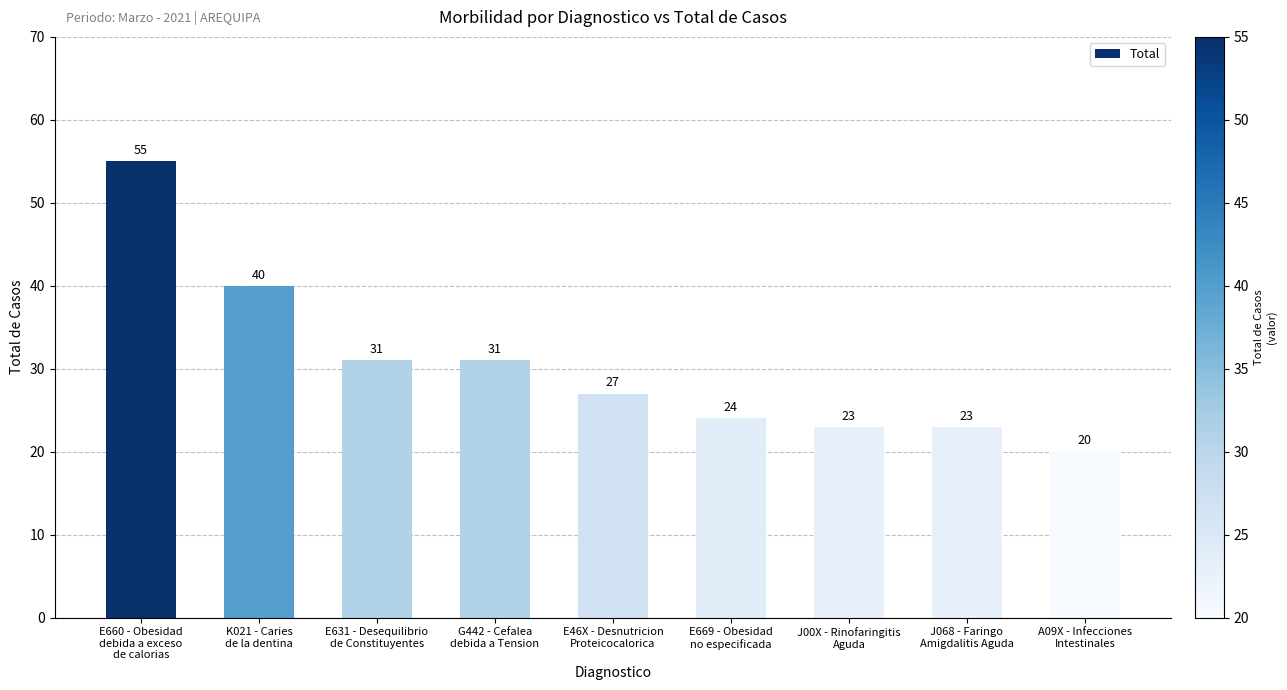

At which category does the chart reach its peak across all series?

E660 - Obesidad
debida a exceso
de calorias